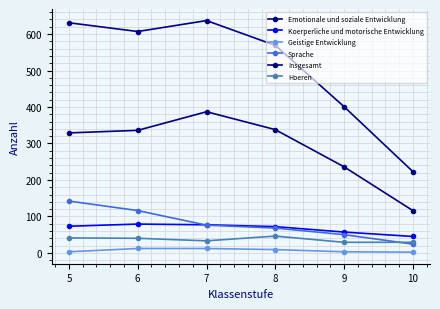

What is the smallest value displayed?

2